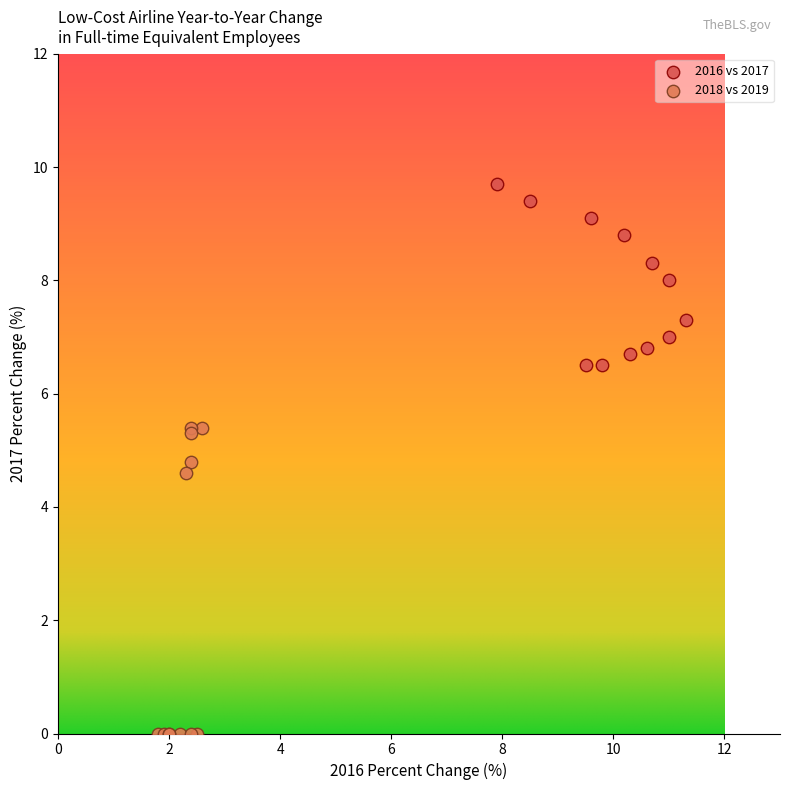

Which series reaches the maximum Y coordinate?

2016 vs 2017